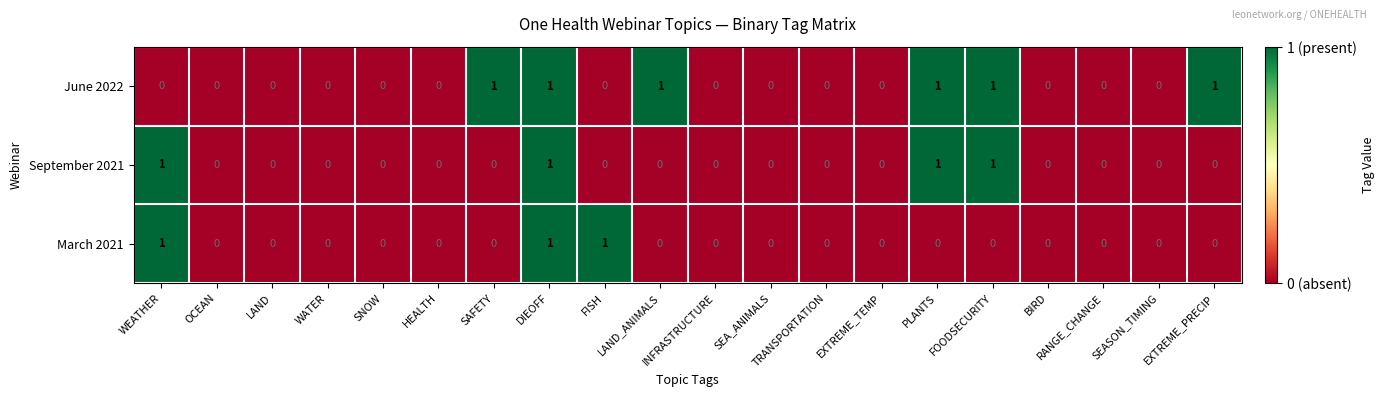

Count the September 2021 values in the range 0 to 1.

20